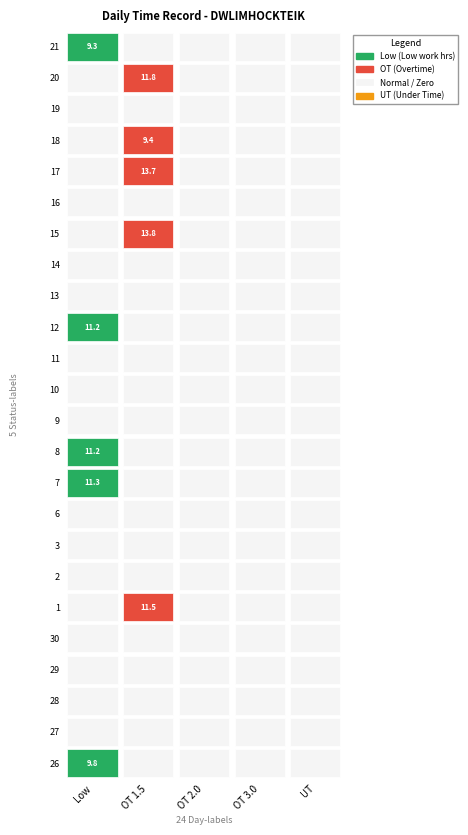

How many values in 20 are above zero?

1